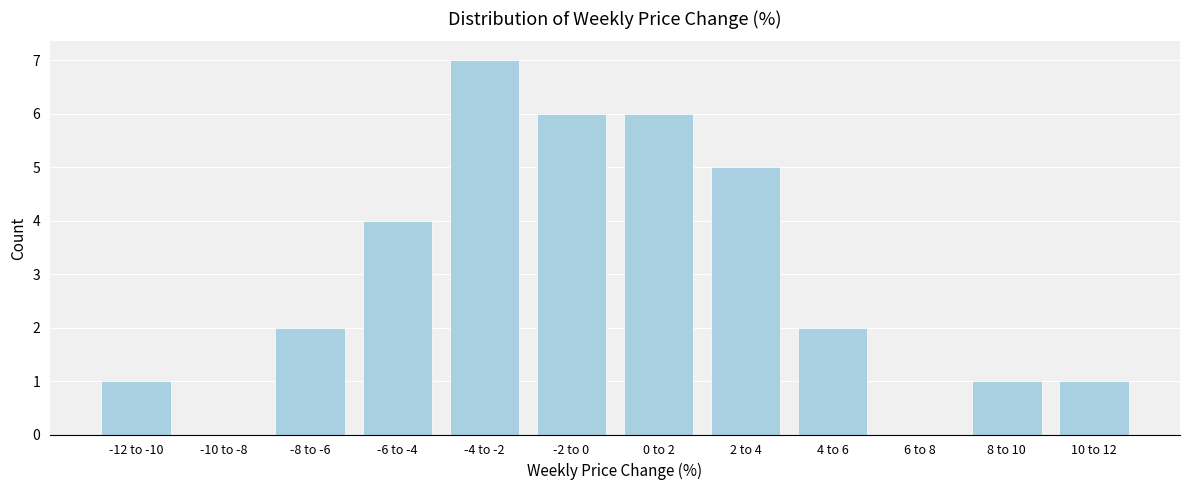

Reading left to right, what are all the values shown in this chart?

-12 to -10=1	-10 to -8=0	-8 to -6=2	-6 to -4=4	-4 to -2=7	-2 to 0=6	0 to 2=6	2 to 4=5	4 to 6=2	6 to 8=0	8 to 10=1	10 to 12=1